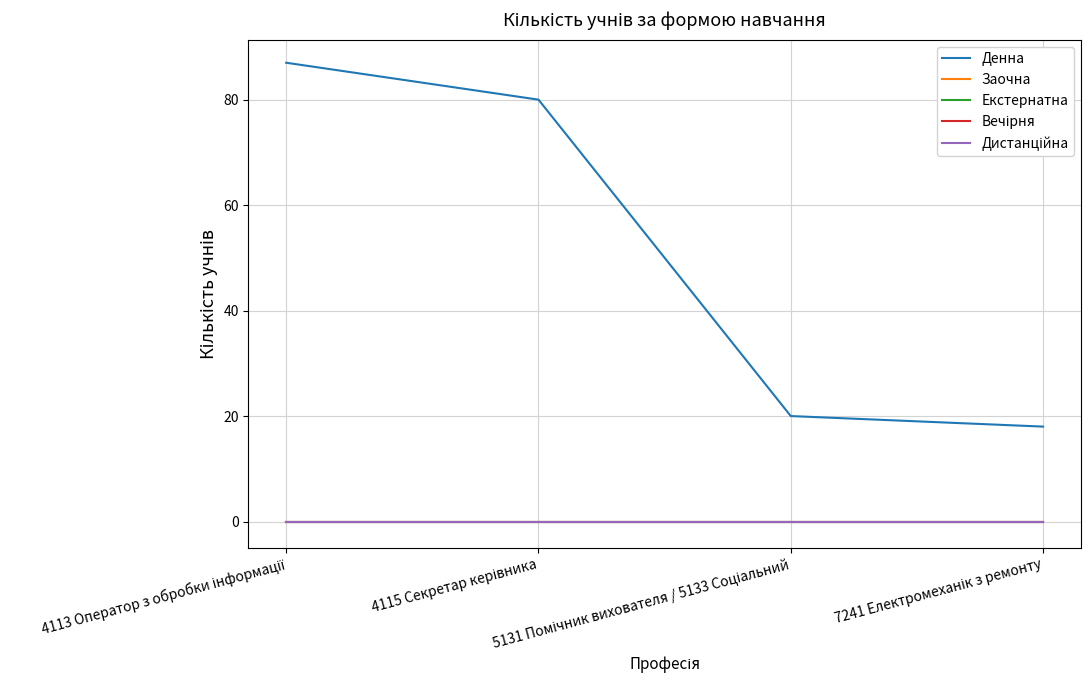

What is the total value across all series at 7241 Електромеханік з ремонту?

18